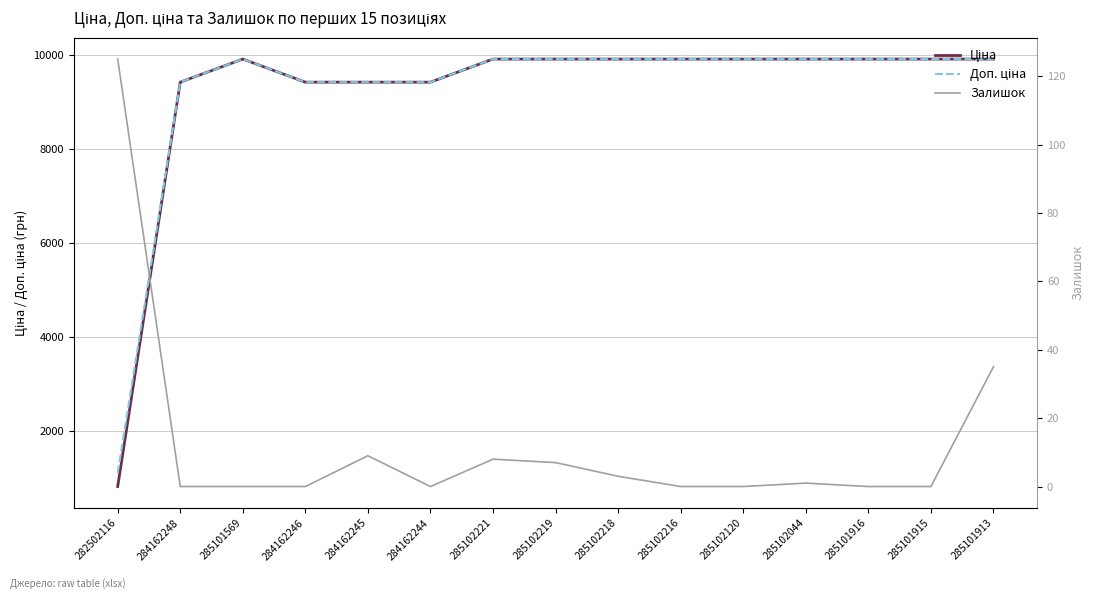

How many interior local peaks does the Доп. ціна series have?

1